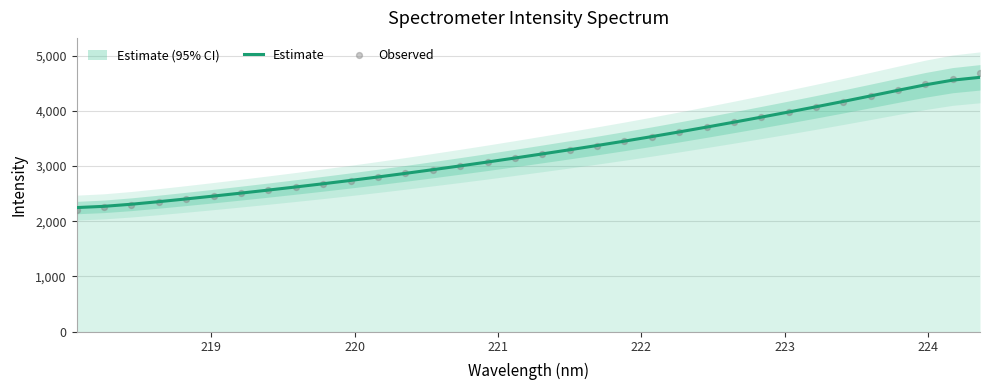

What is the maximum value for Estimate?

4605.9